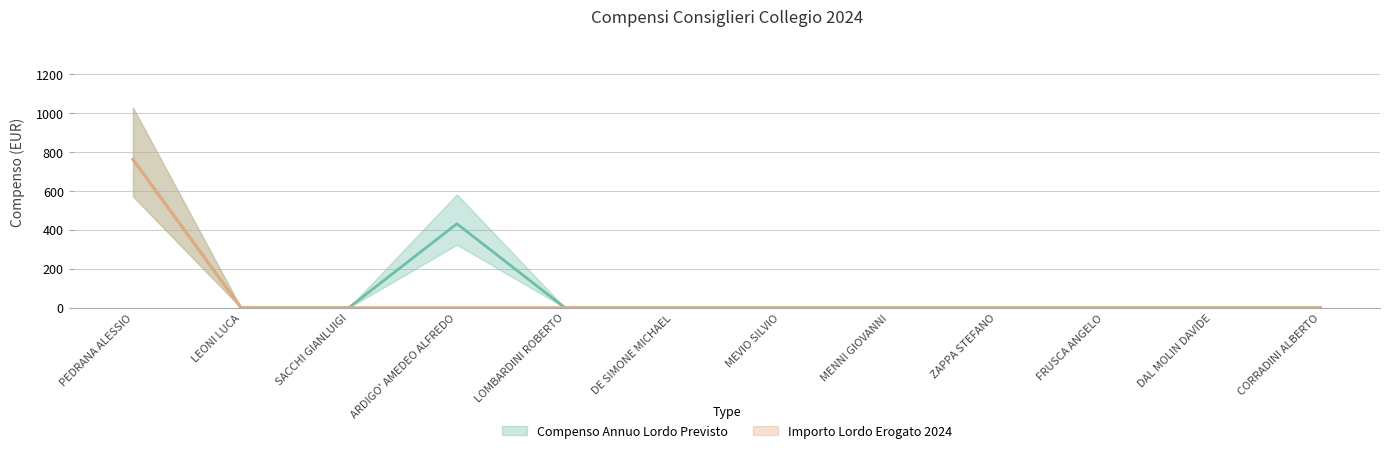

At how many categories does at least one series exceed 559?

1